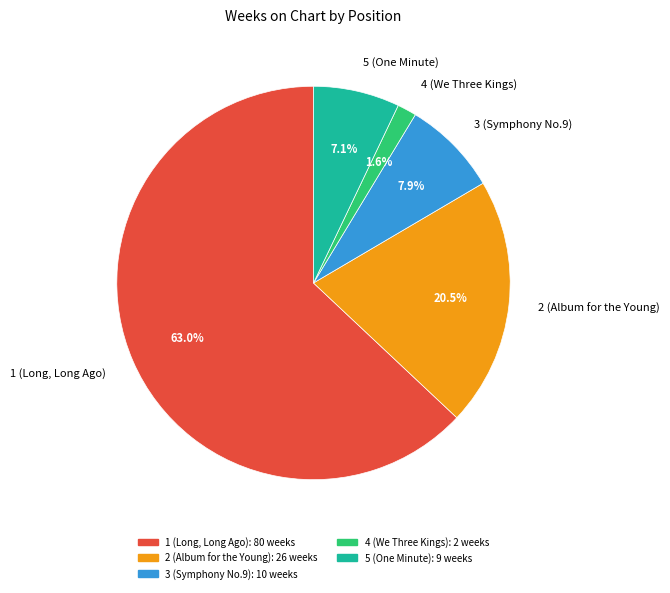

Between 3 (Symphony No.9) and 2 (Album for the Young), which is larger?

2 (Album for the Young)